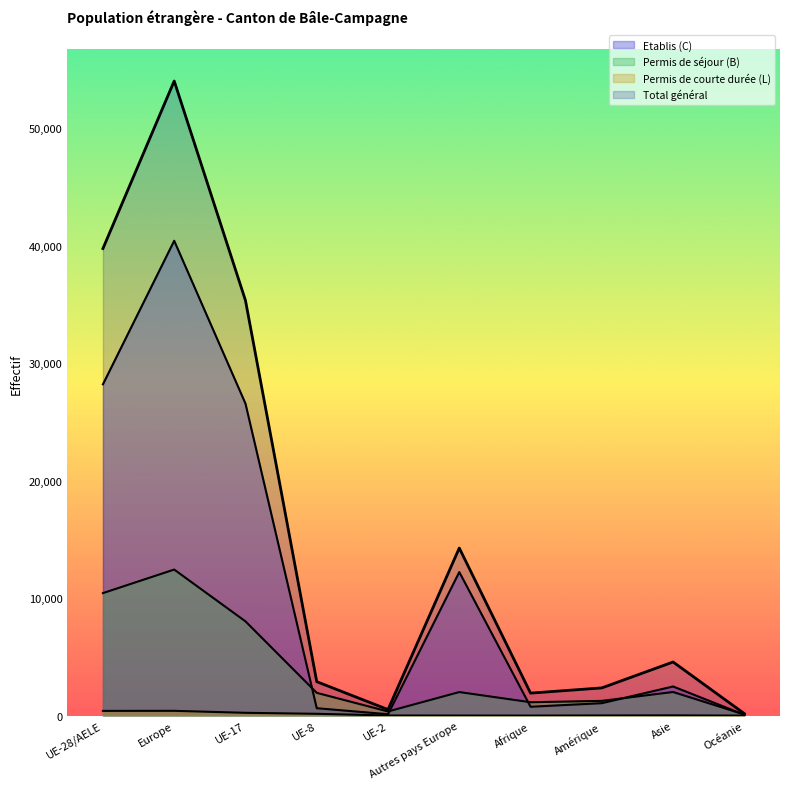

How many distinct data groups are displayed?

4